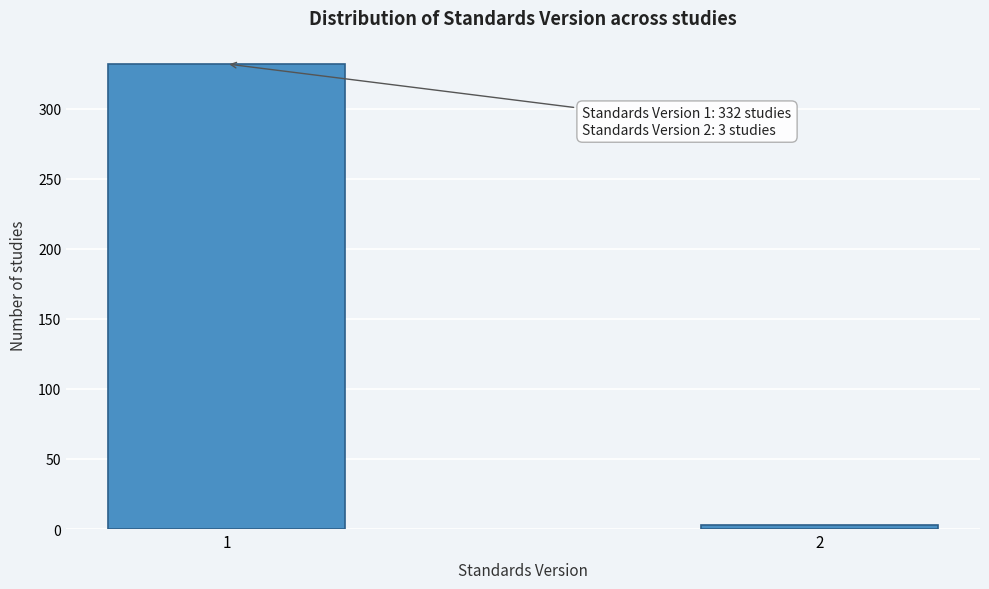

Reading left to right, what are all the values shown in this chart?

332	3